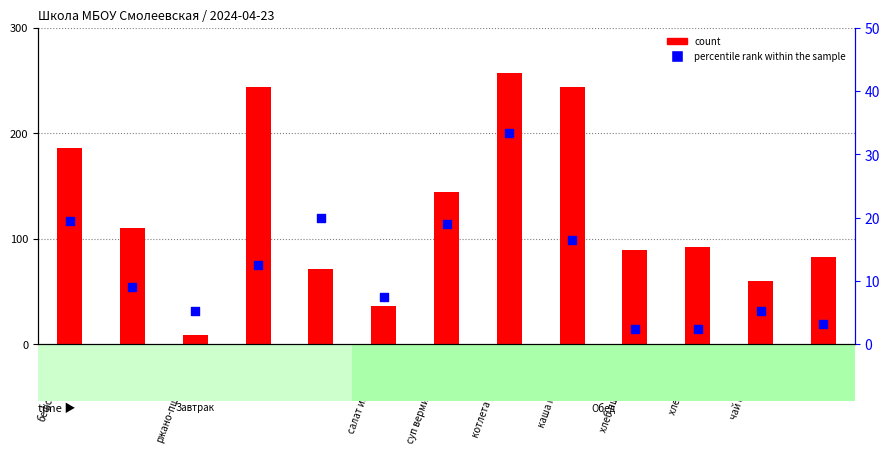

At how many categories does at least one series exceed 99?

6